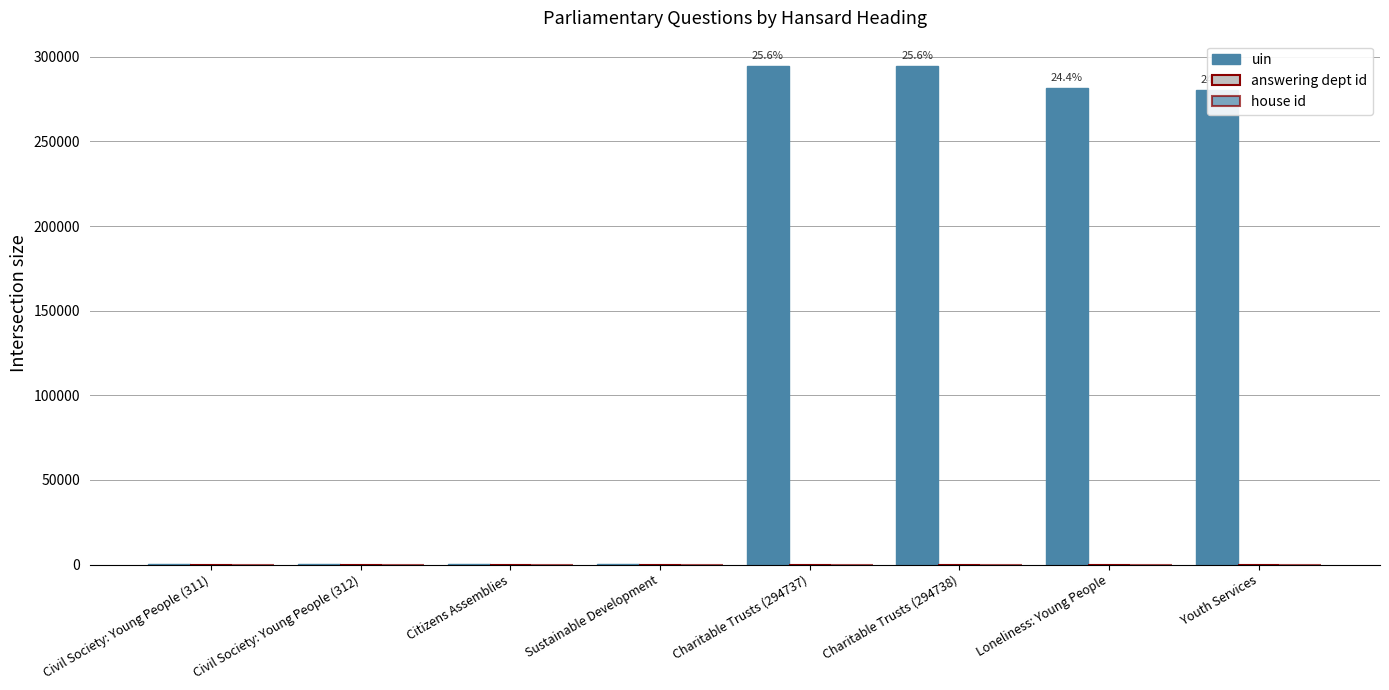

Are the bars grouped side by side (vs. stacked)?

Yes